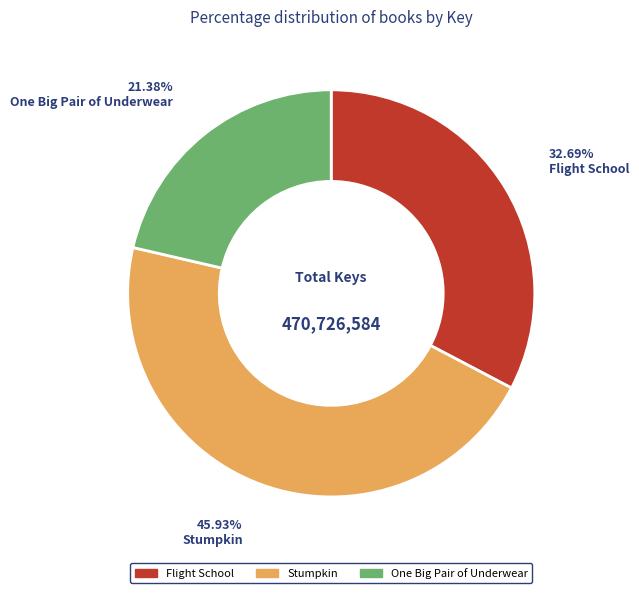

Is it true that Flight School is 33% of the pie?

True